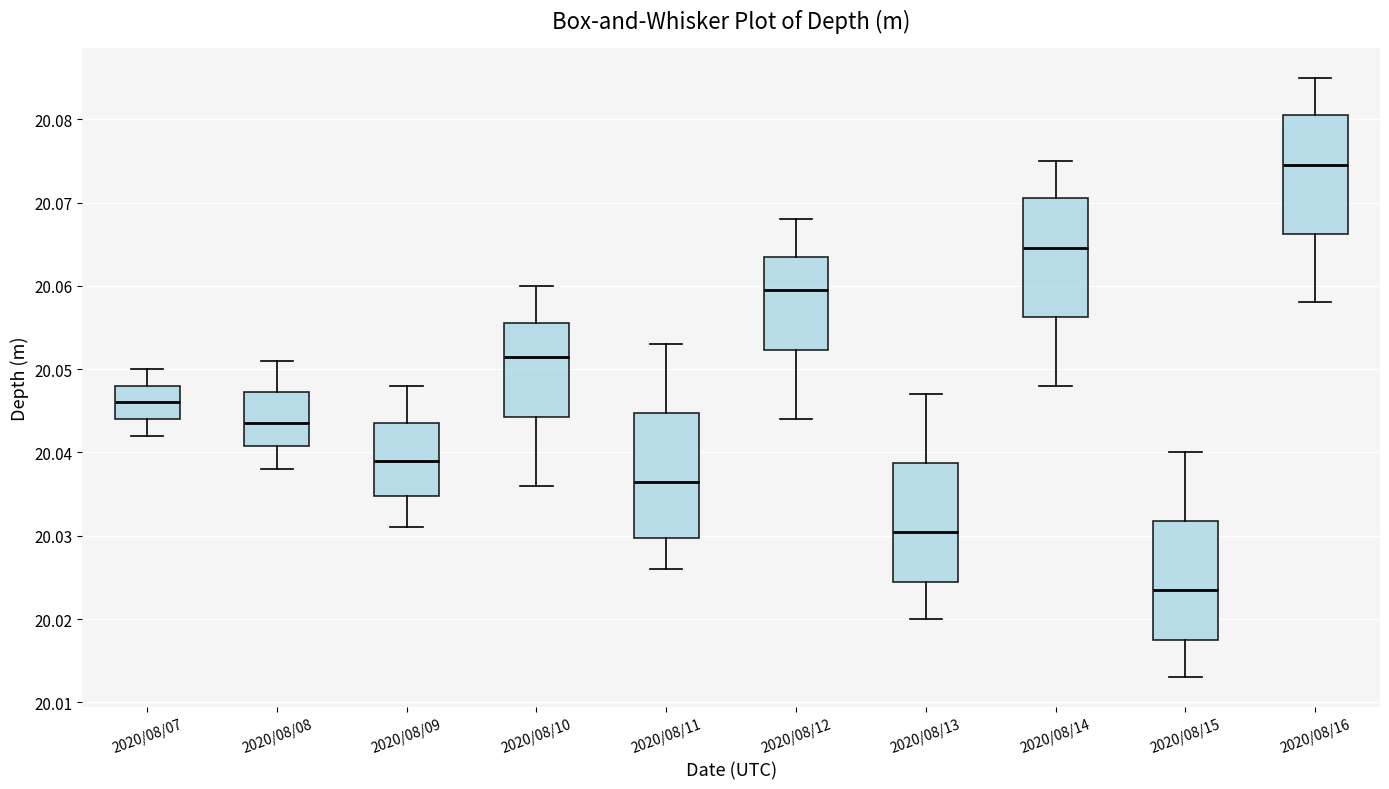

Reading left to right, read every box against the y-axis: the position of its median line, the range the box covers, and the ends of its whiskers. The values are not printed on the chart, so give them approximately, as read against the axis.

2020/08/07: median 20.046, box 20.044 to 20.048, whiskers 20.042 to 20.050
2020/08/08: median 20.044, box 20.041 to 20.047, whiskers 20.038 to 20.051
2020/08/09: median 20.039, box 20.035 to 20.044, whiskers 20.031 to 20.048
2020/08/10: median 20.052, box 20.044 to 20.056, whiskers 20.036 to 20.060
2020/08/11: median 20.037, box 20.030 to 20.045, whiskers 20.026 to 20.053
2020/08/12: median 20.060, box 20.052 to 20.064, whiskers 20.044 to 20.068
2020/08/13: median 20.031, box 20.025 to 20.039, whiskers 20.020 to 20.047
2020/08/14: median 20.065, box 20.056 to 20.071, whiskers 20.048 to 20.075
2020/08/15: median 20.024, box 20.018 to 20.032, whiskers 20.013 to 20.040
2020/08/16: median 20.075, box 20.066 to 20.081, whiskers 20.058 to 20.085